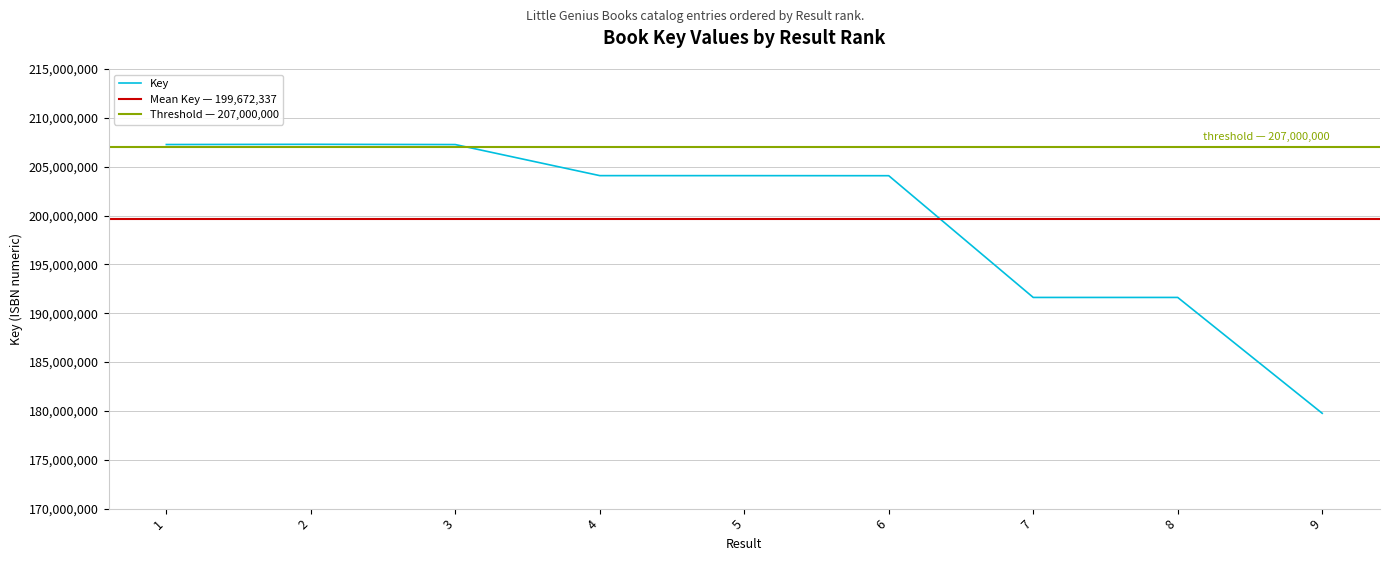

What is the greatest value displayed?

207290192